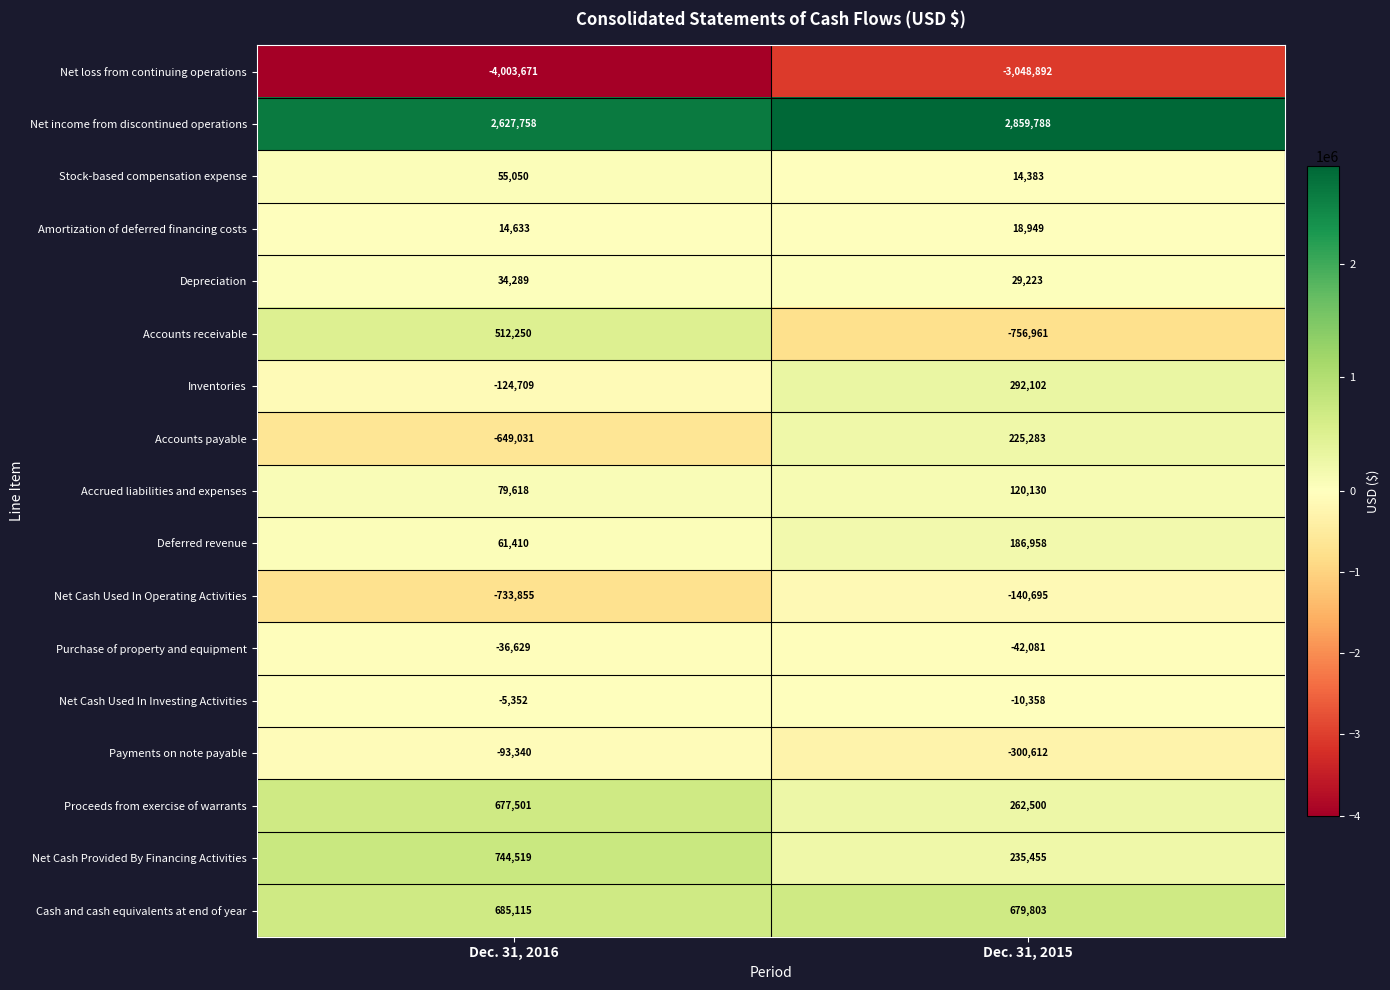

The Amortization of deferred financing costs series shows 18949 at Dec. 31, 2015. True or false?

True